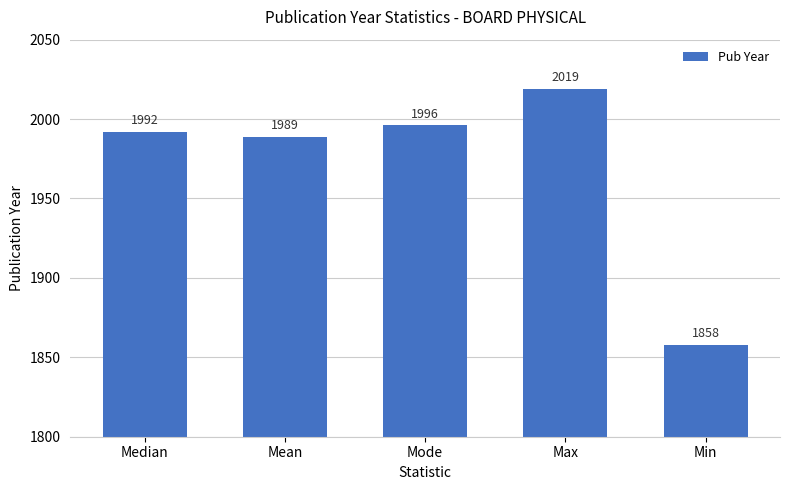

What is the average value?

1971